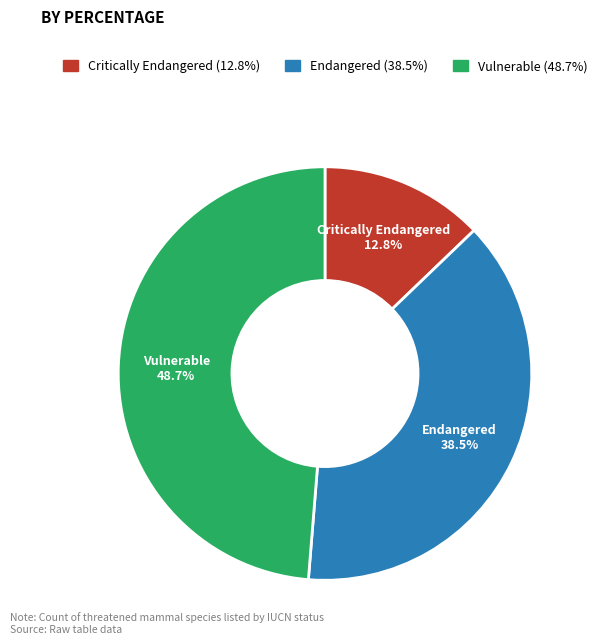

What is the largest slice in the pie chart?

Vulnerable